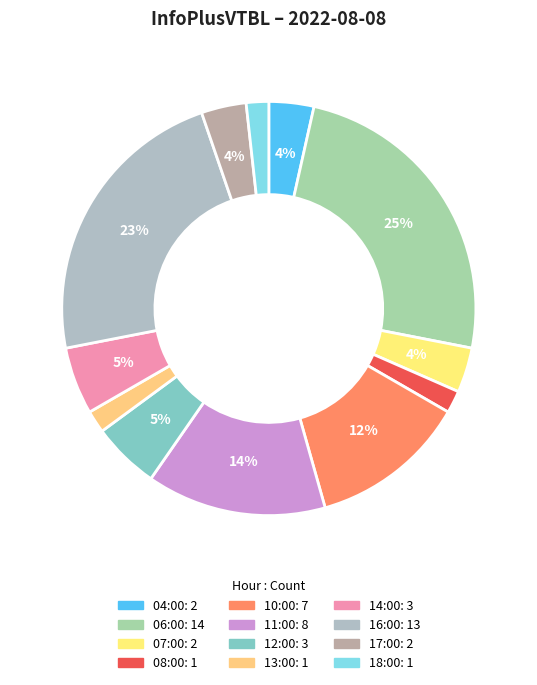

Count the number of slices in the pie.

12